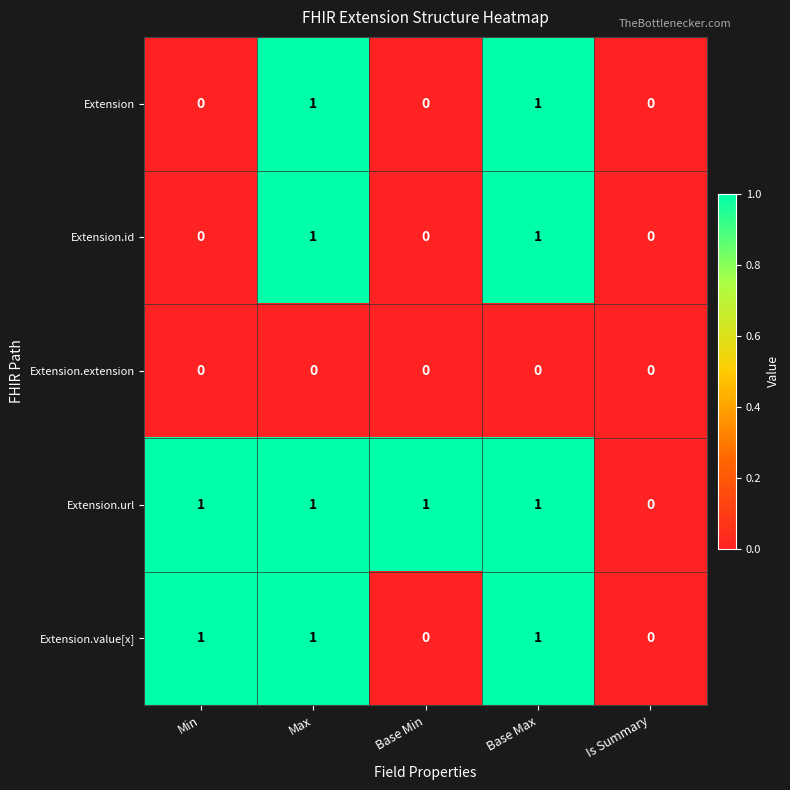

Count the Extension.url values in the range 1 to 2.

4